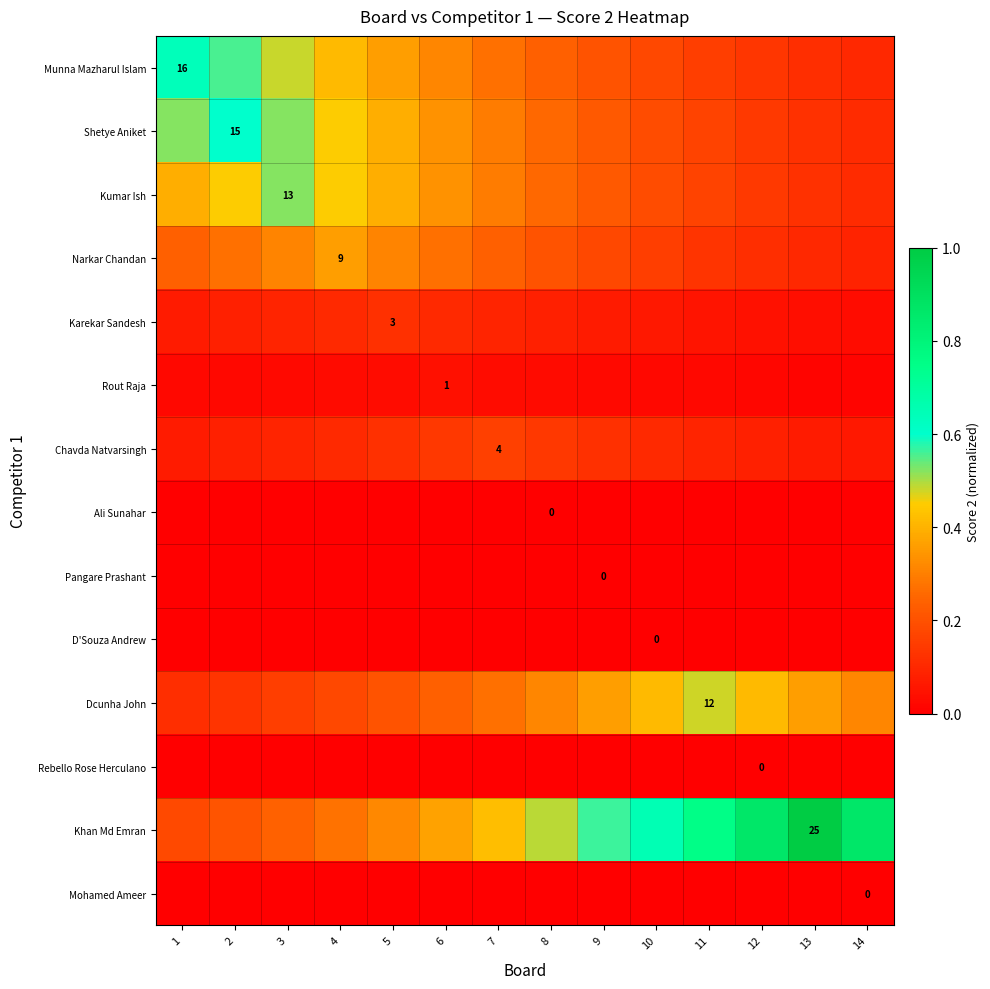

What is the total value across all series at 14?

1.7